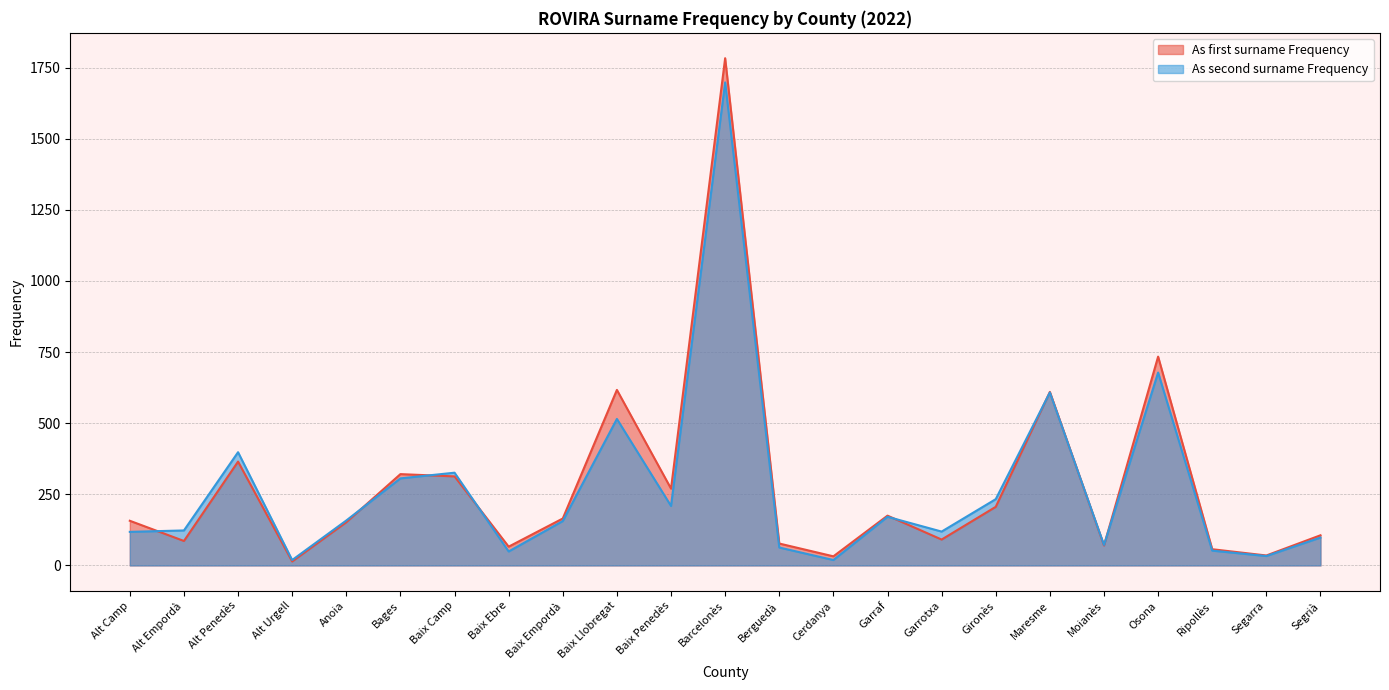

How many intersections are there between As first surname Frequency and As second surname Frequency?

8